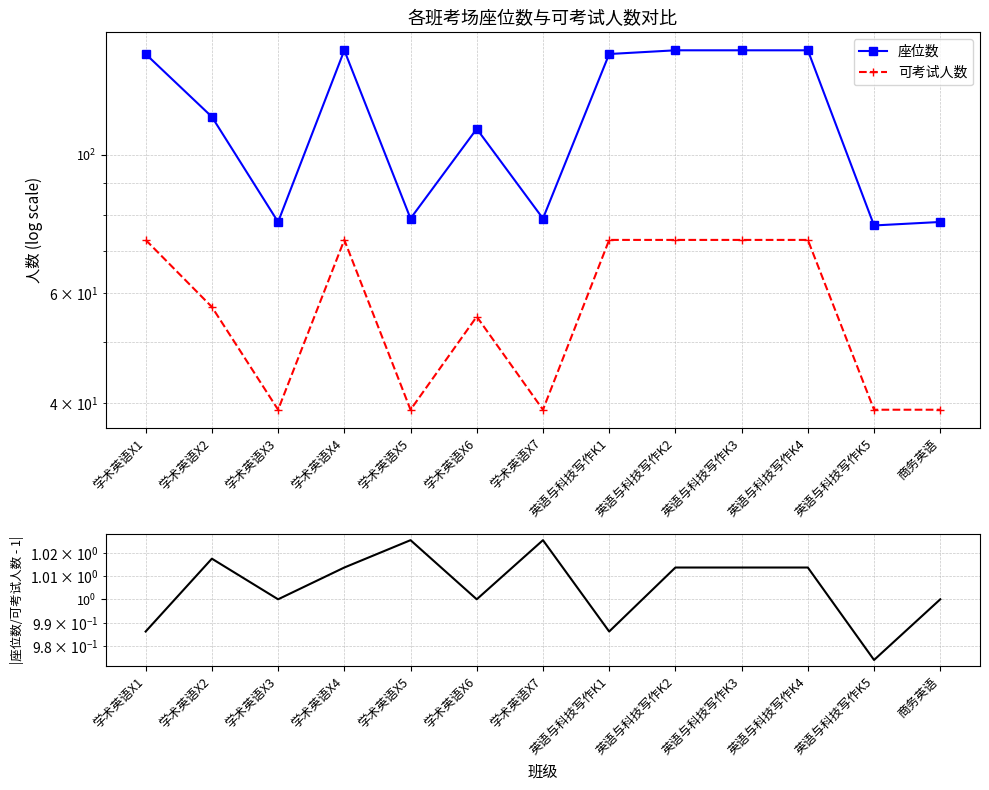

Which series has the widest spread of values?

座位数